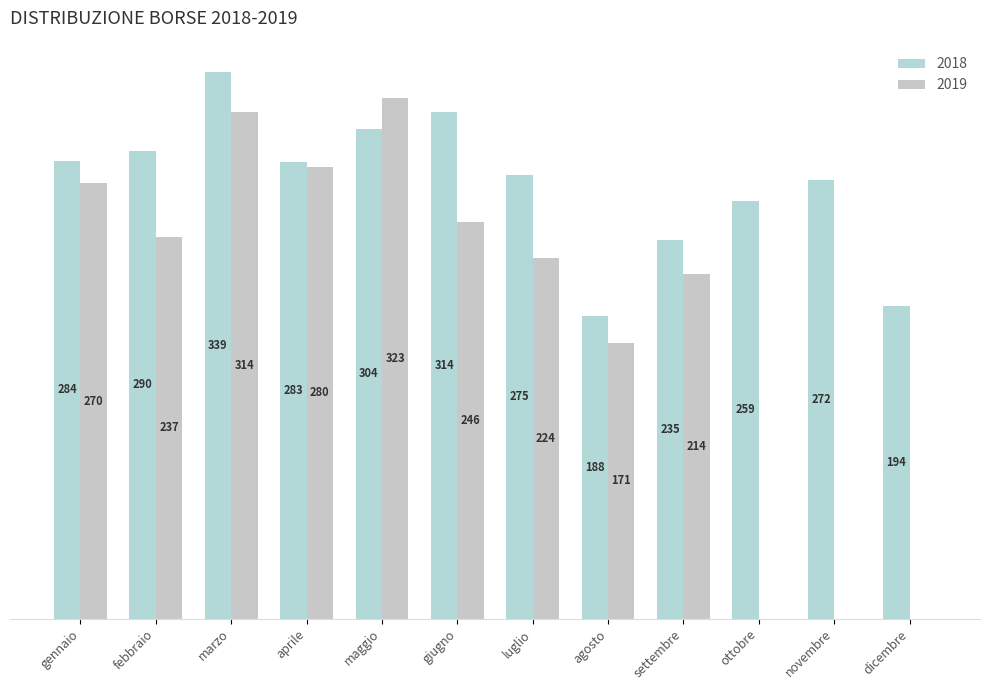

Reading left to right, transcribe all the data shown in this chart.

2018: 284	290	339	283	304	314	275	188	235	259	272	194
2019: 270	237	314	280	323	246	224	171	214	0	0	0